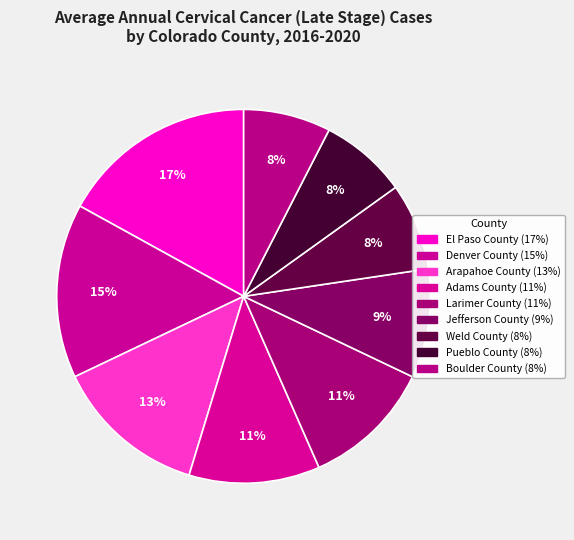

Is there a majority slice in this chart?

No